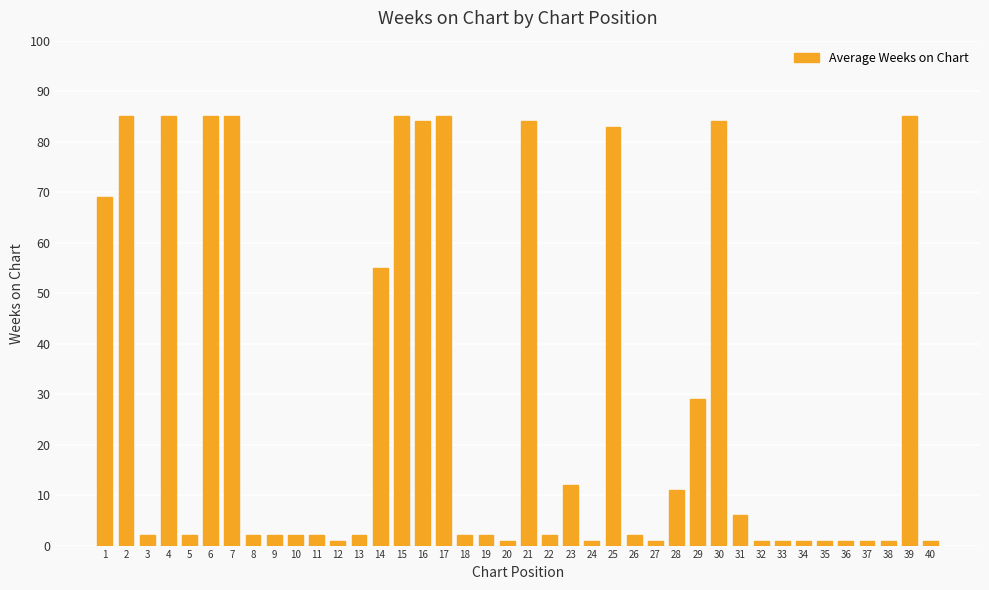

Reading left to right, list all the values displayed in this chart.

69	85	2	85	2	85	85	2	2	2	2	1	2	55	85	84	85	2	2	1	84	2	12	1	83	2	1	11	29	84	6	1	1	1	1	1	1	1	85	1